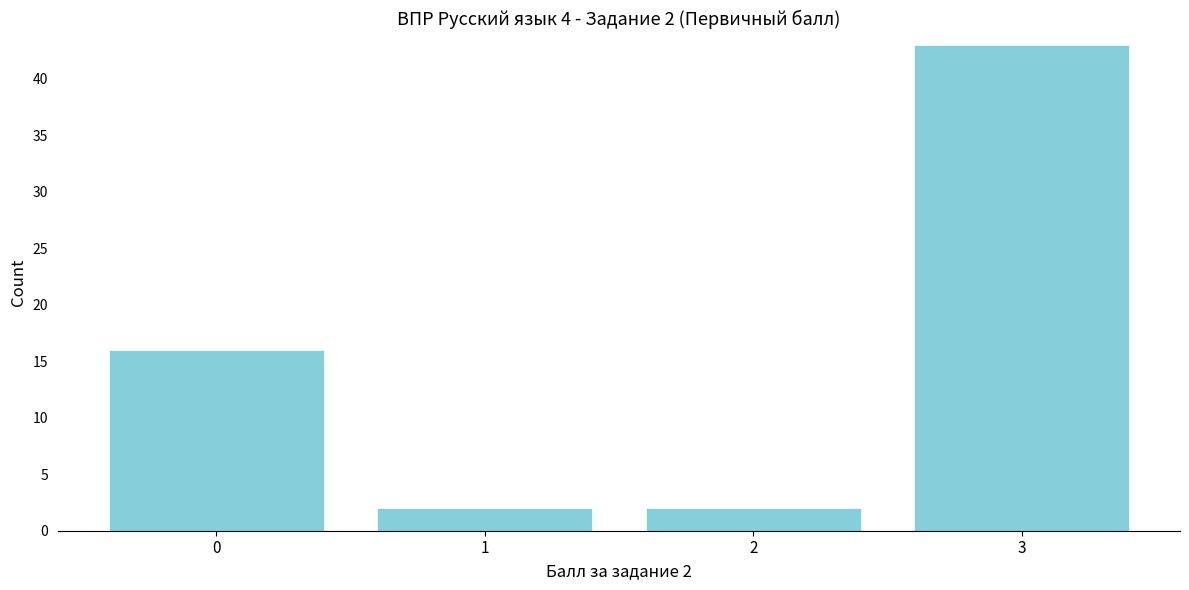

Which range on the x-axis has the tallest bar?

2.5 to 3.5